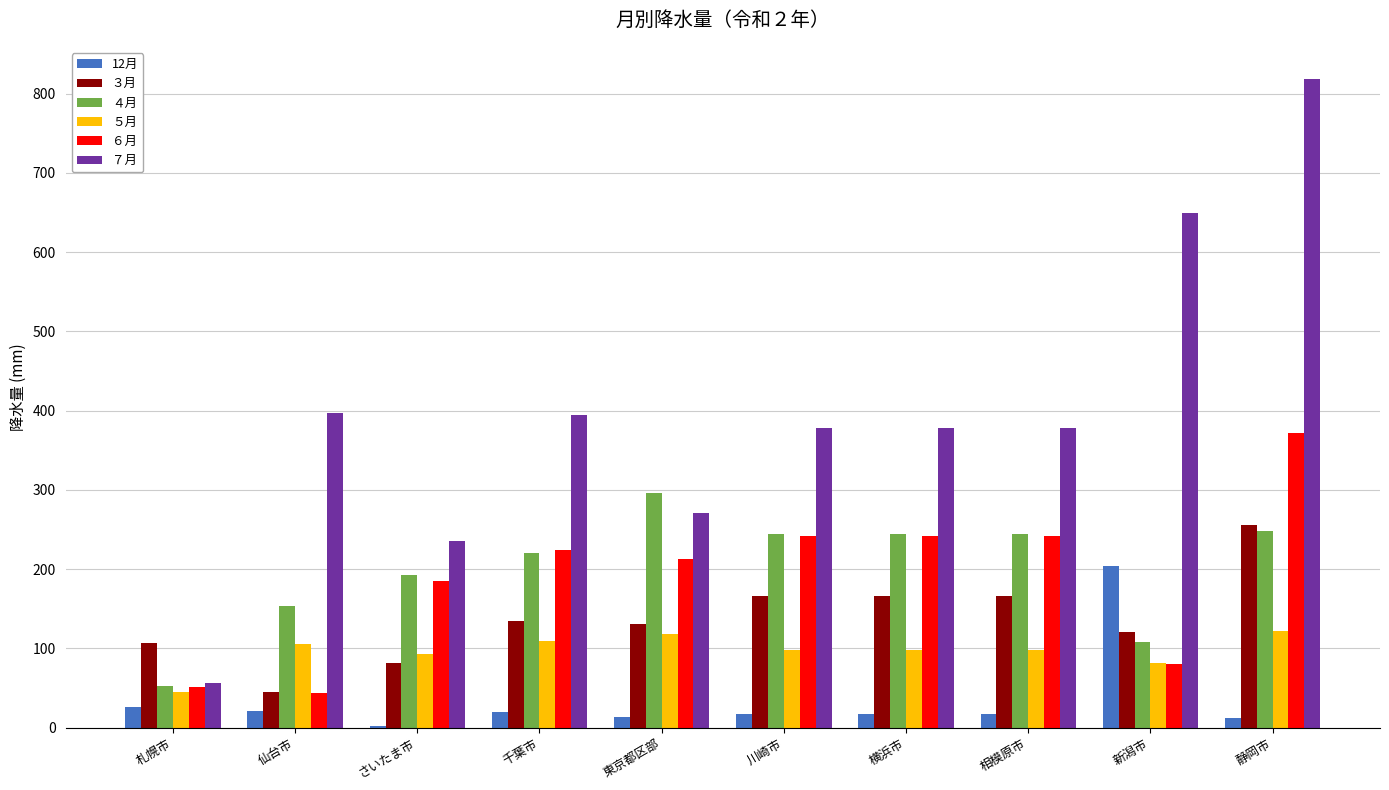

Is it true that ７月 equals 378.5 at 相模原市?

True